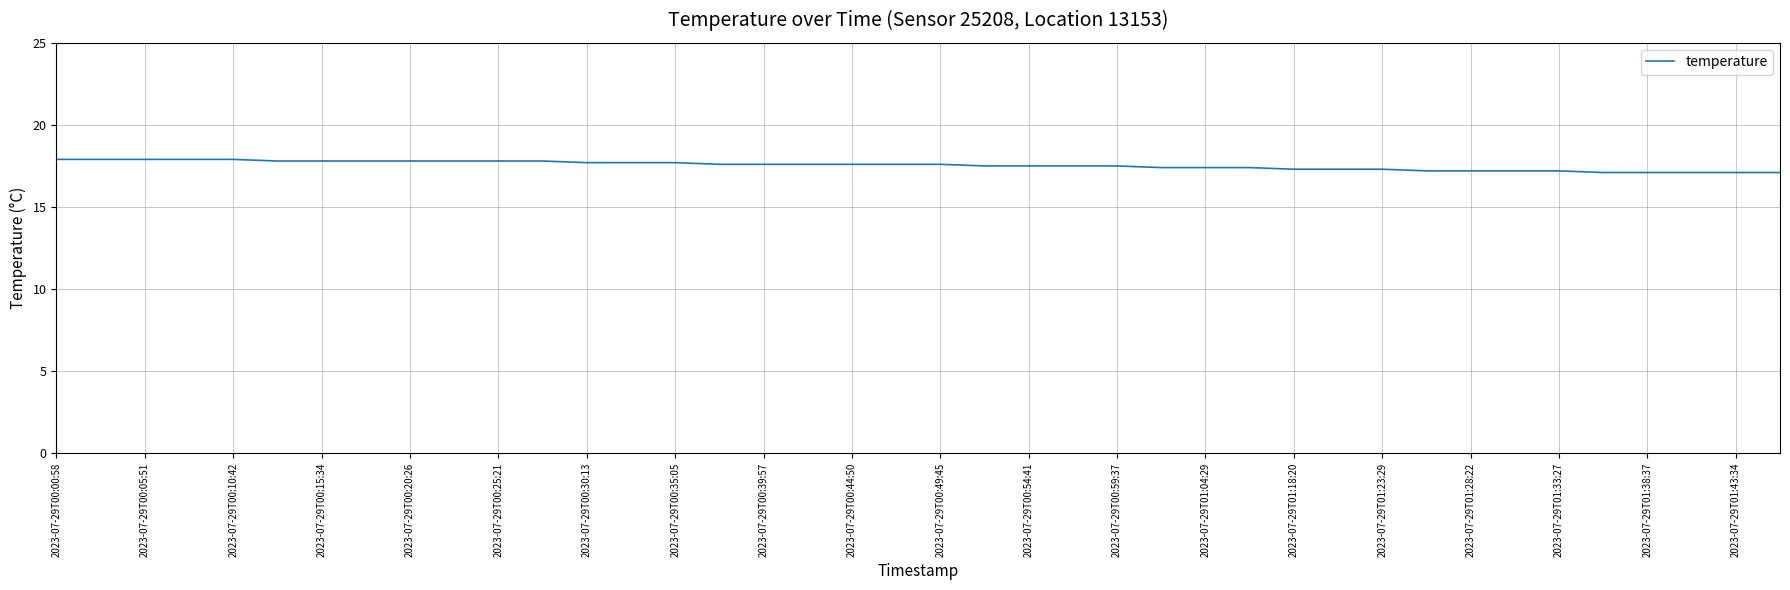

What is the difference between the maximum and minimum values?

0.8